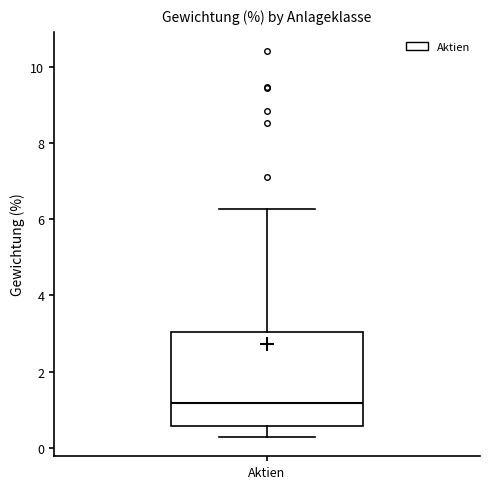

Where is the lower edge of the box for Aktien on the y-axis? The values are not printed on the chart, so give them approximately, as read against the axis.

0.6